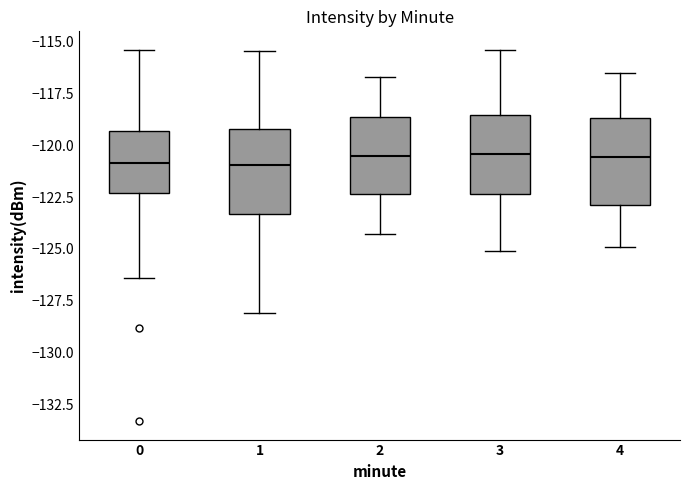

Reading left to right, transcribe this box plot: for each box, give where its median line is, the range the box spans, and where its two whiskers end, as read against the y-axis. The values are not printed on the chart, so give them approximately, as read against the axis.

0: median -121.0, box -122.5 to -119.5, whiskers -126.5 to -115.5
1: median -121.0, box -123.5 to -119.0, whiskers -128.0 to -115.5
2: median -120.5, box -122.5 to -118.5, whiskers -124.5 to -116.5
3: median -120.5, box -122.5 to -118.5, whiskers -125.0 to -115.5
4: median -120.5, box -123.0 to -118.5, whiskers -125.0 to -116.5